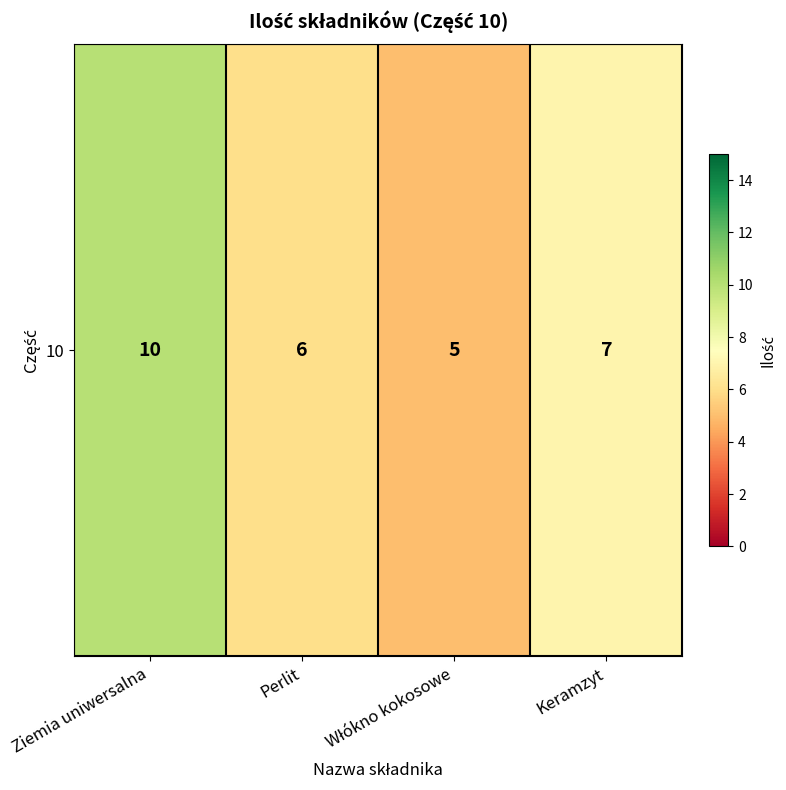

The chart shows a value of 10 at Ziemia uniwersalna. True or false?

True